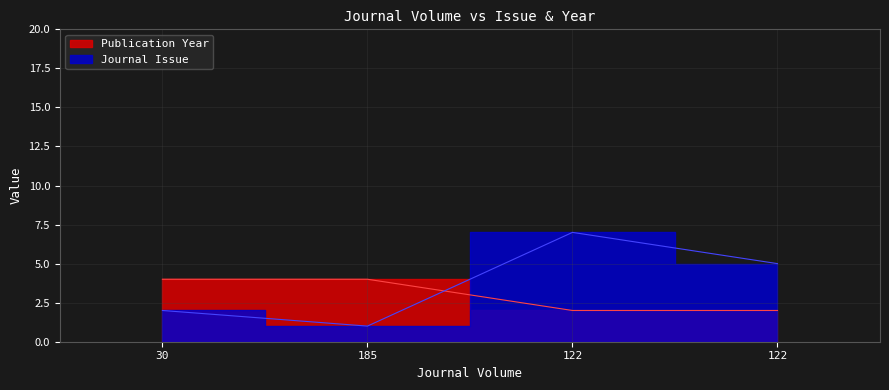

Between 30 and 185, which is larger?

30